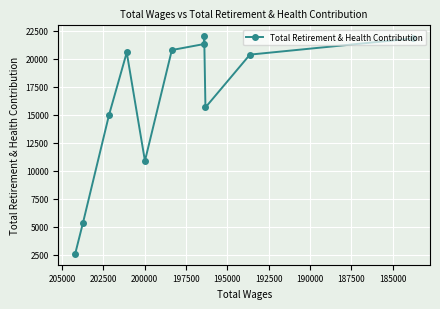

True or false: the data shows 8914 at 185000.

False